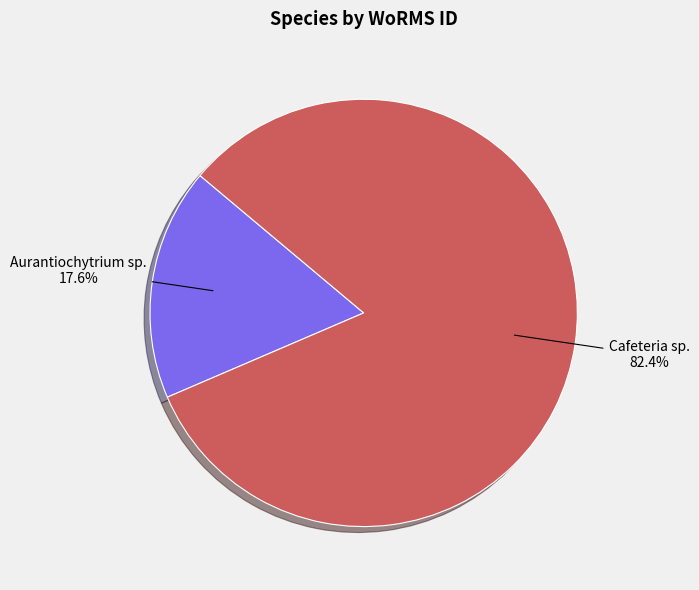

What is the majority slice?

Cafeteria sp.